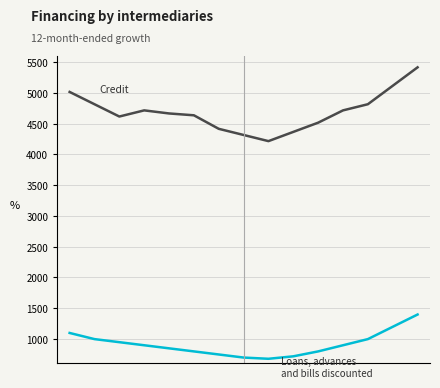

How many lines are shown in the chart?

2